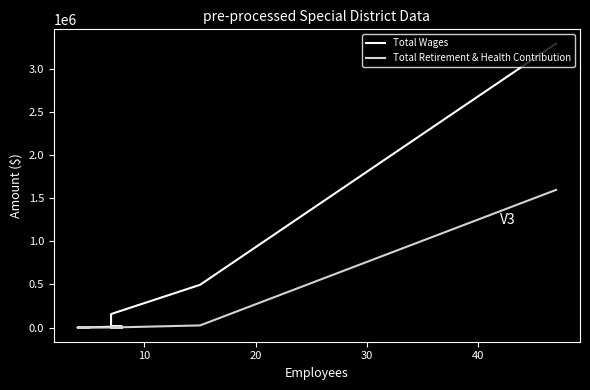

What is the sum of all Total Retirement & Health Contribution values?

1623853